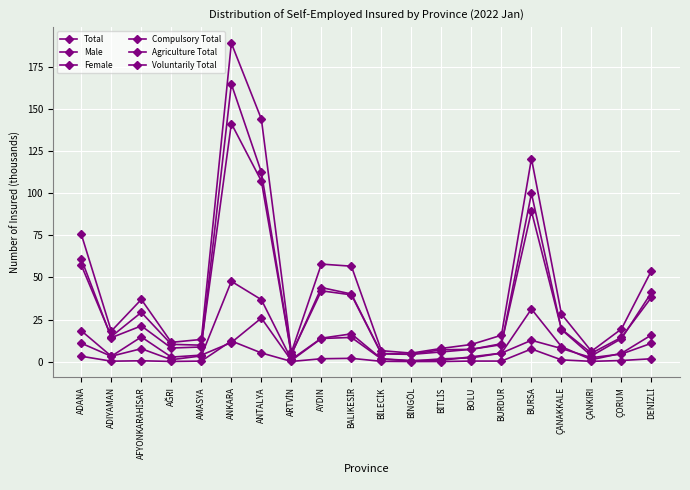

What is the label of the 4th point from the left?

AĞRI